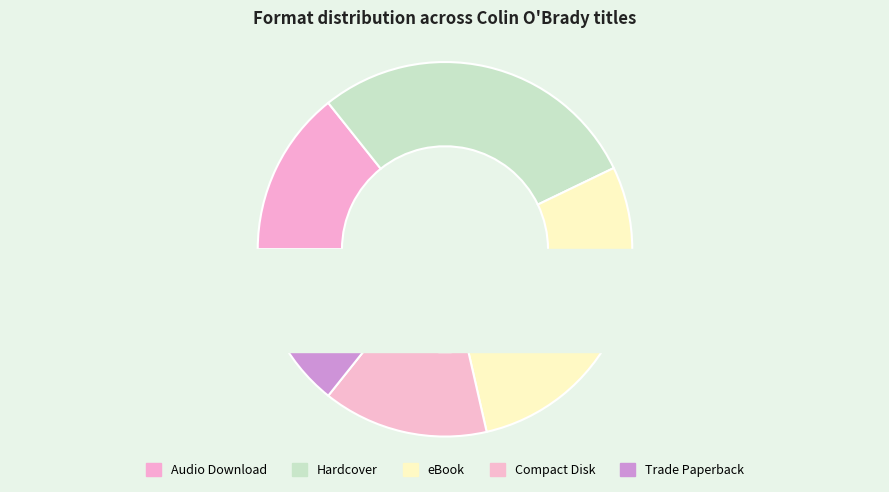

The Trade Paperback slice represents 14% of the pie. True or false?

True